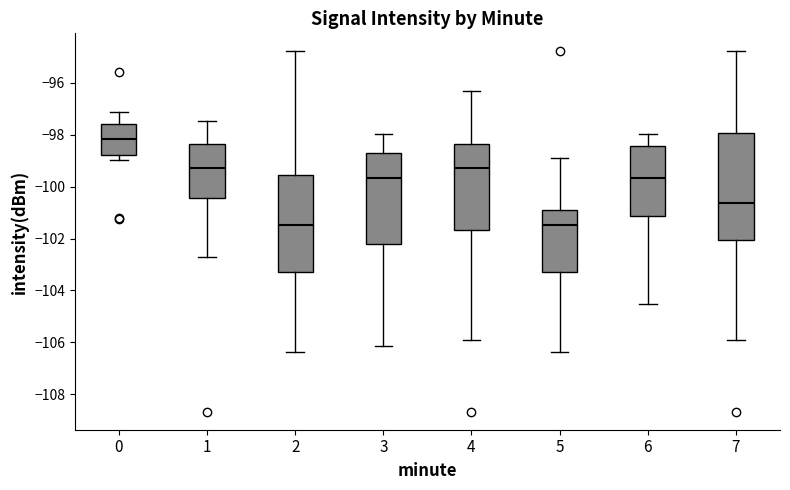

Reading left to right, read every box against the y-axis: the position of its median line, the range the box covers, and the ends of its whiskers. The values are not printed on the chart, so give them approximately, as read against the axis.

0: median -98.2, box -98.8 to -97.6, whiskers -99.0 to -97.2
1: median -99.4, box -100.4 to -98.4, whiskers -102.8 to -97.4
2: median -101.4, box -103.4 to -99.6, whiskers -106.4 to -94.8
3: median -99.6, box -102.2 to -98.6, whiskers -106.2 to -98.0
4: median -99.4, box -101.6 to -98.4, whiskers -106.0 to -96.4
5: median -101.4, box -103.4 to -100.8, whiskers -106.4 to -99.0
6: median -99.6, box -101.2 to -98.4, whiskers -104.6 to -98.0
7: median -100.6, box -102.0 to -98.0, whiskers -106.0 to -94.8